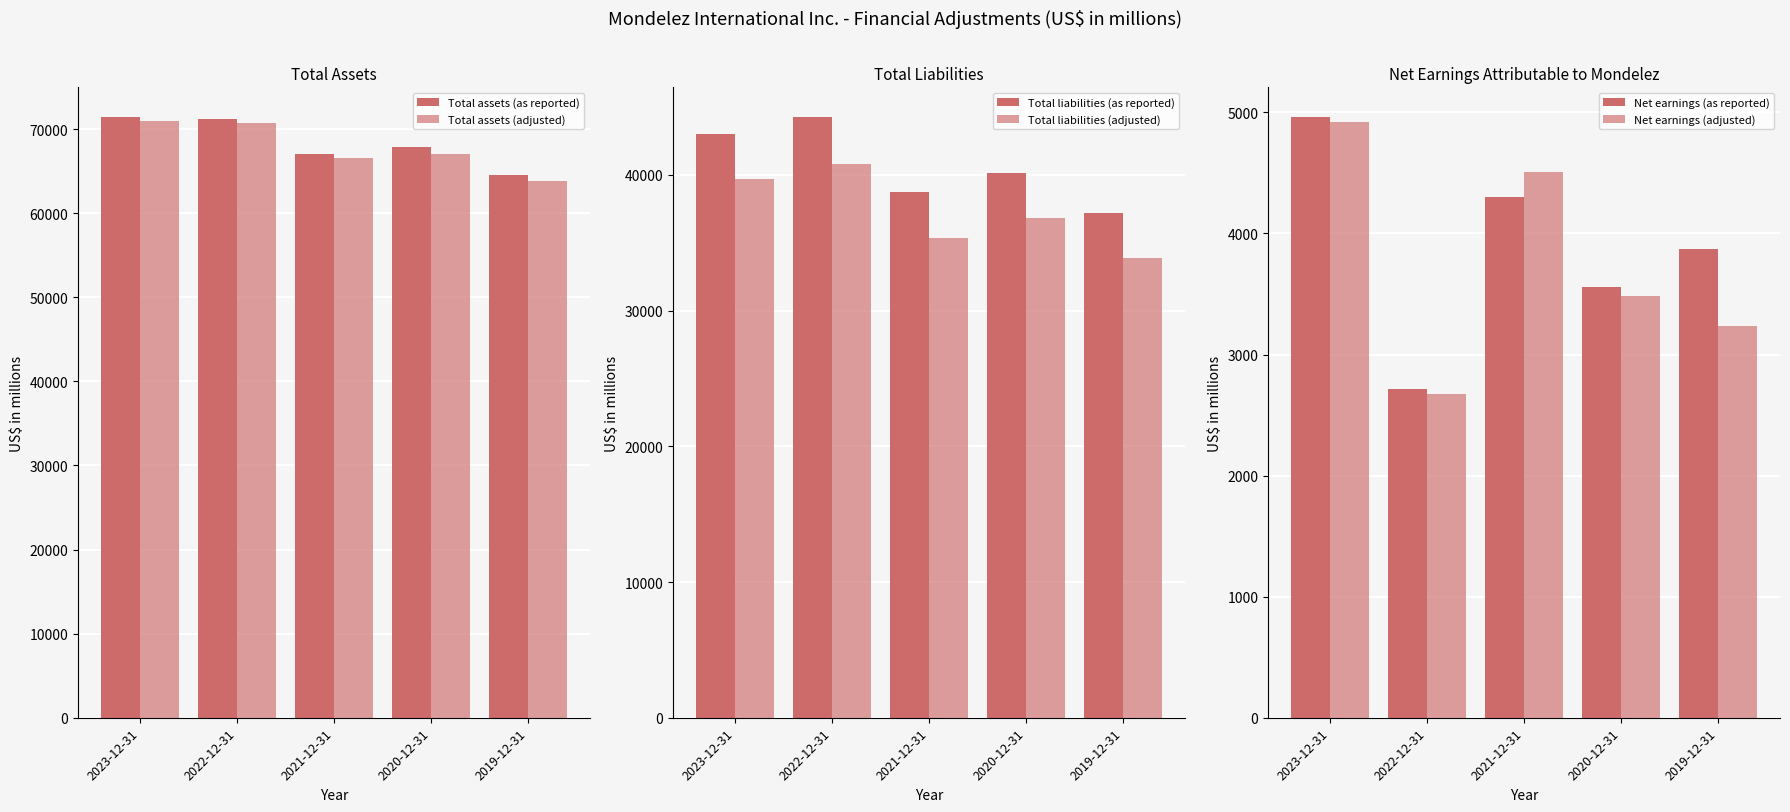

At 2020-12-31, list the series in order from smallest to largest.

Net earnings (adjusted), Net earnings (as reported), Total liabilities (adjusted), Total liabilities (as reported), Total assets (adjusted), Total assets (as reported)